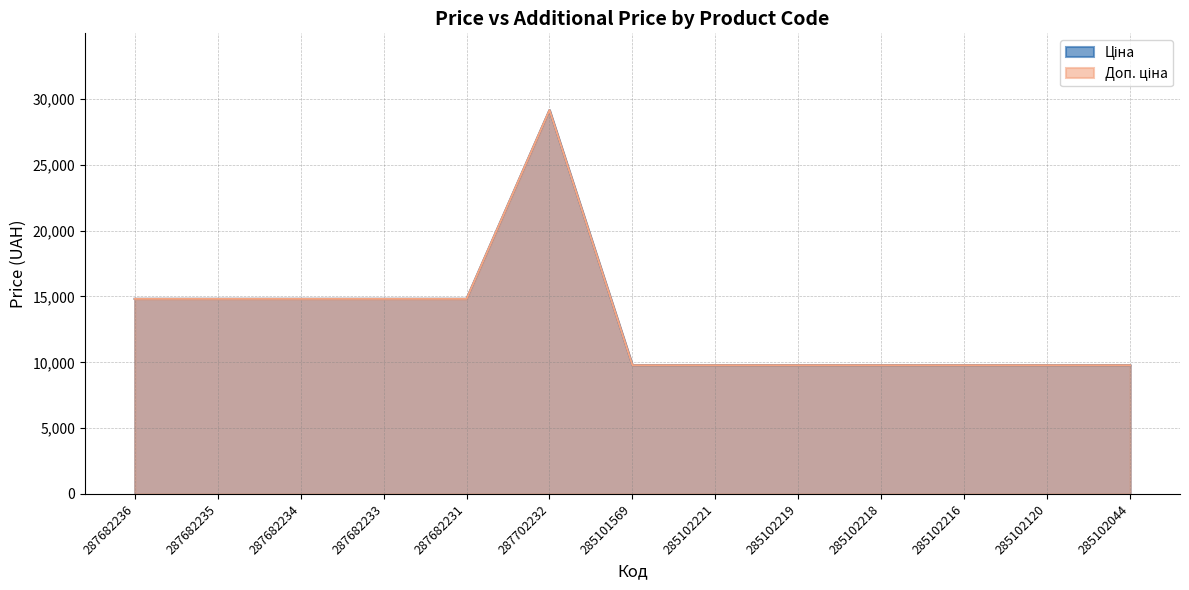

Which series has the largest total across all categories?

Ціна